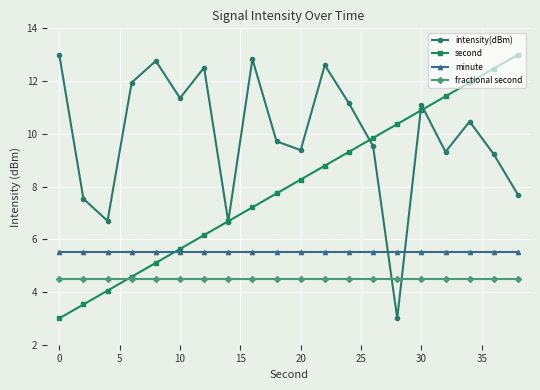

List the series in order of their overall mean, lowest first.

fractional second, minute, second, intensity(dBm)